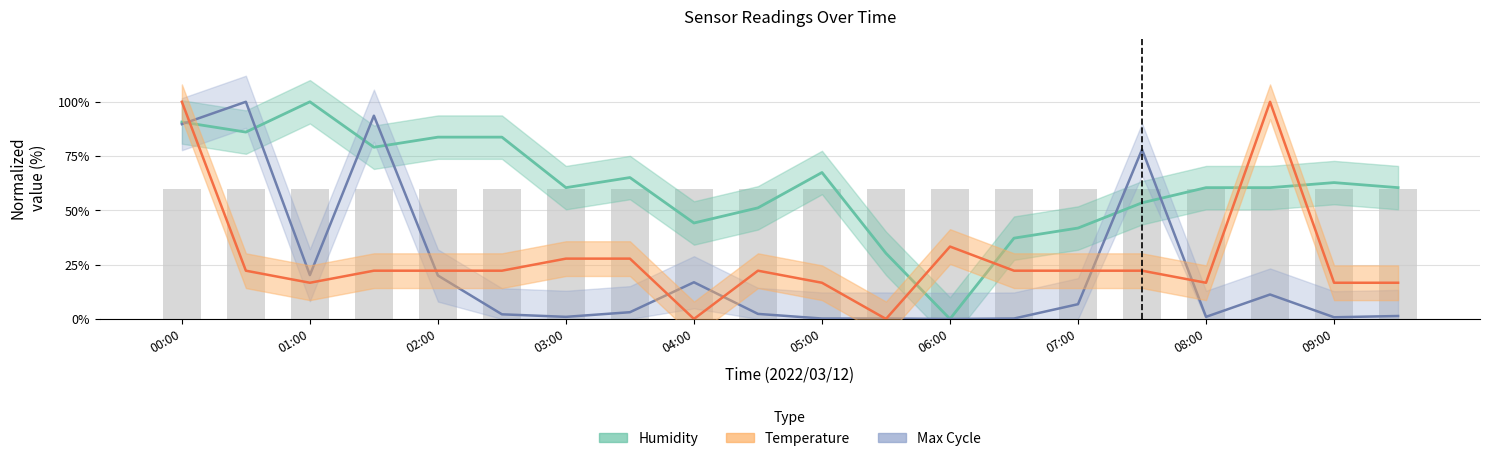

Which series has the widest spread of values?

Humidity